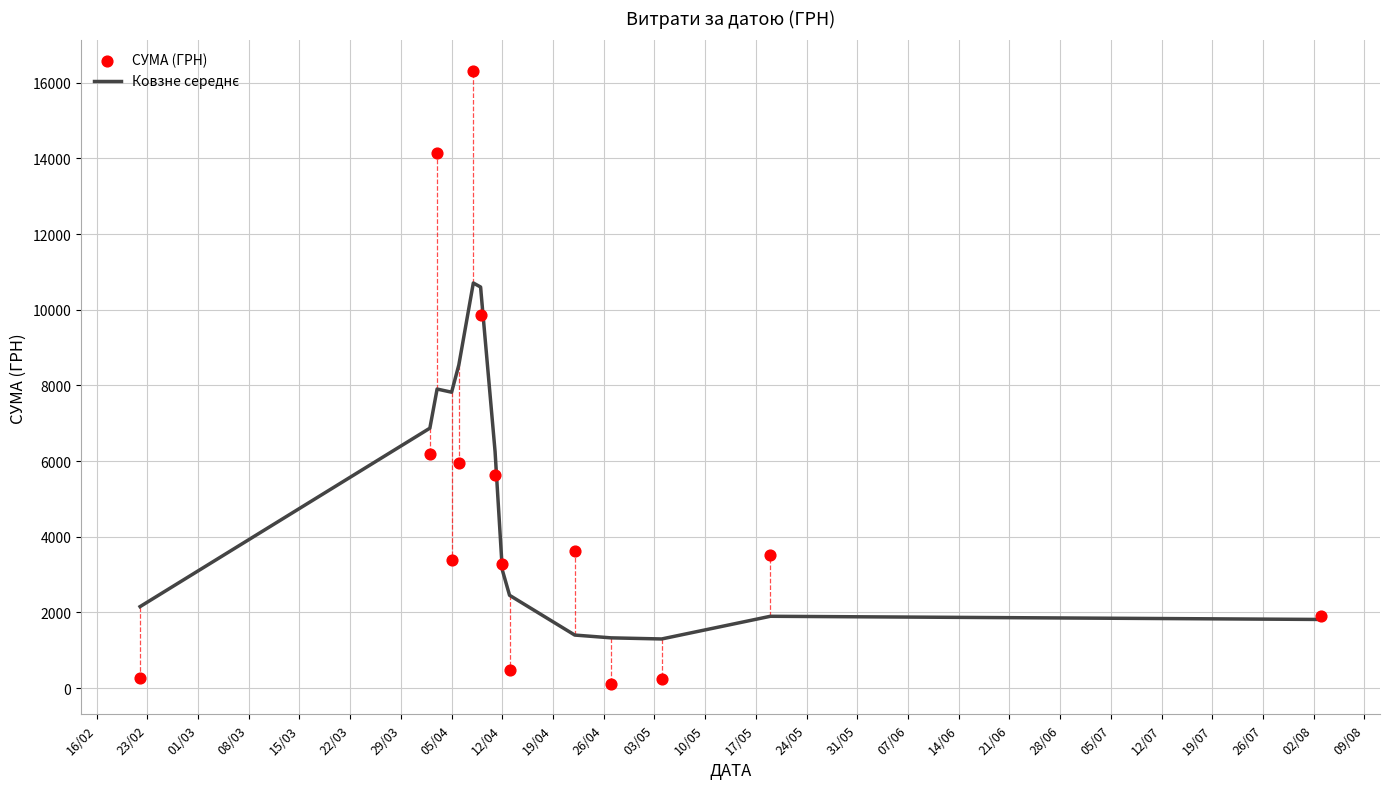

At how many categories does at least one series exceed 255?

15